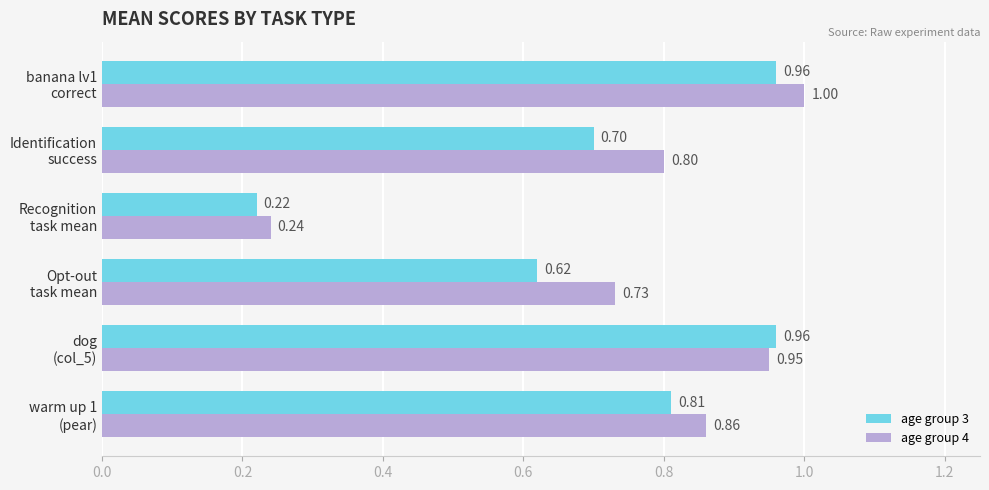

At how many categories does at least one series exceed 0?

6